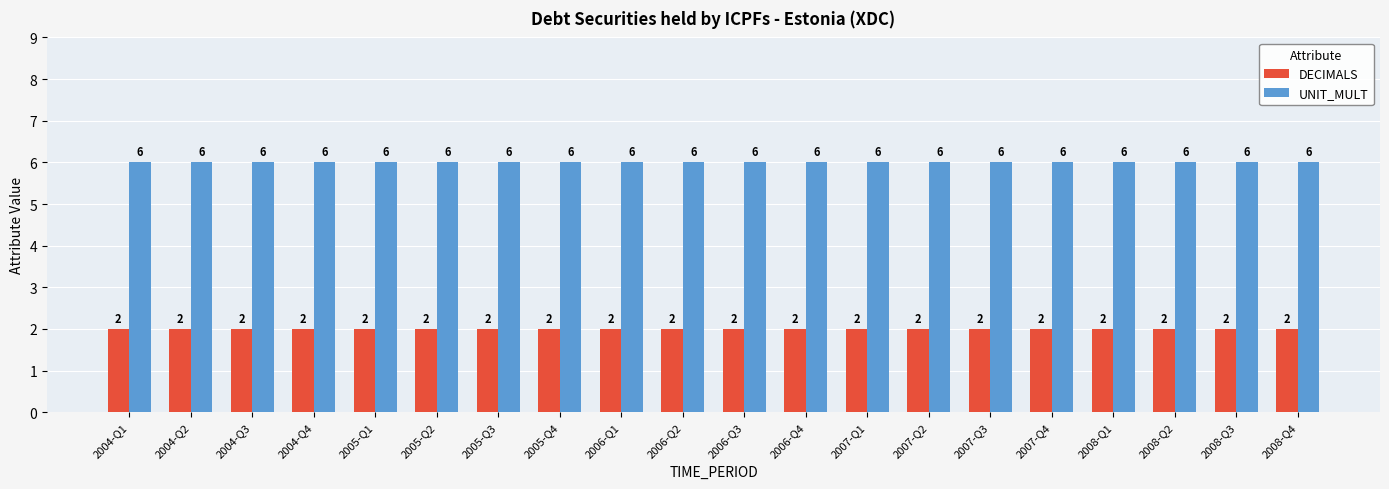

At how many categories does at least one series exceed 4?

20